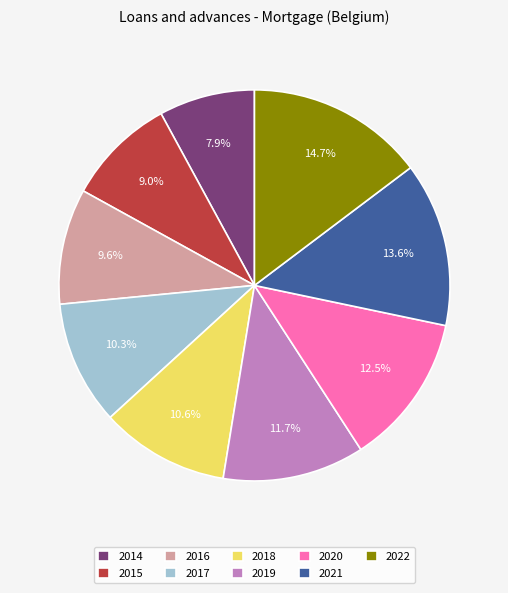

How many segments does this pie chart have?

9